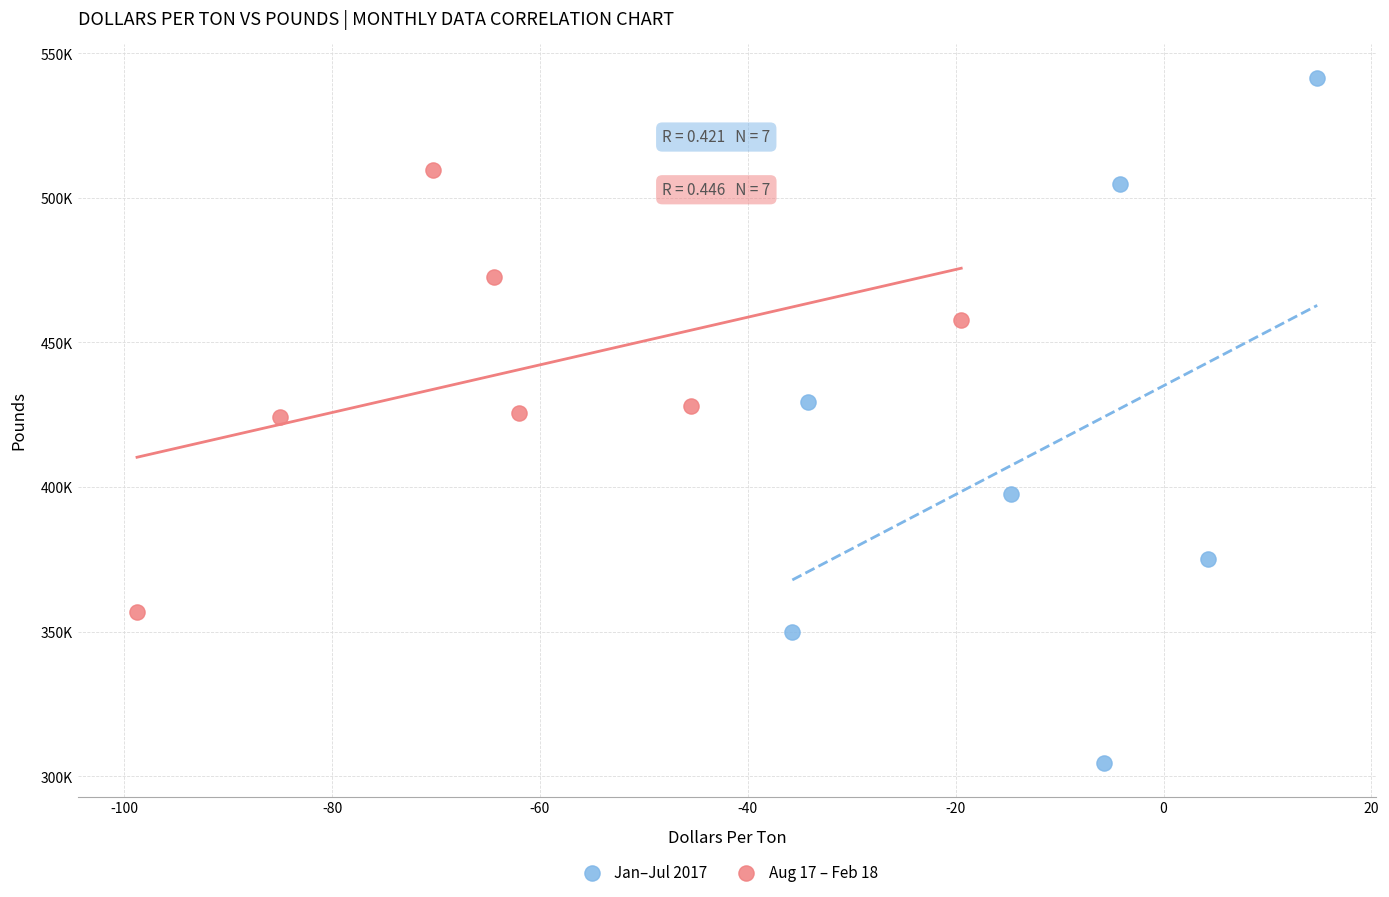

What are all the series names shown in the legend?

Jan–Jul 2017, Aug 17 – Feb 18